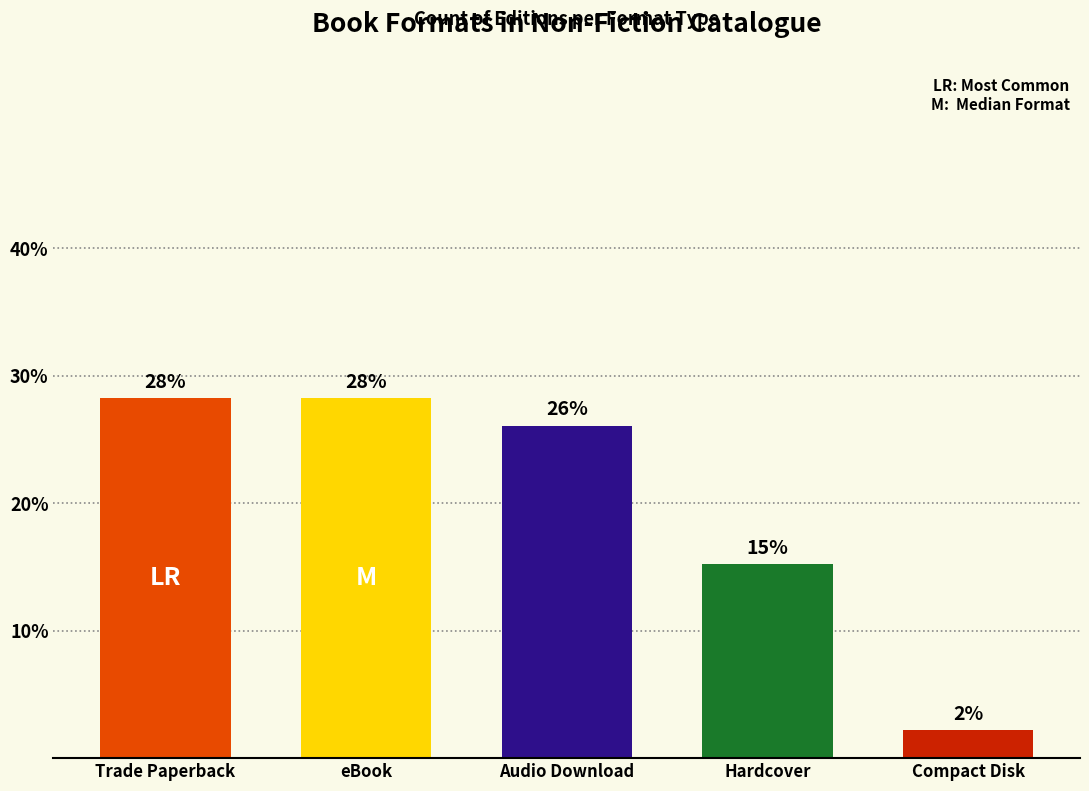

What position from the right is Trade Paperback?

5